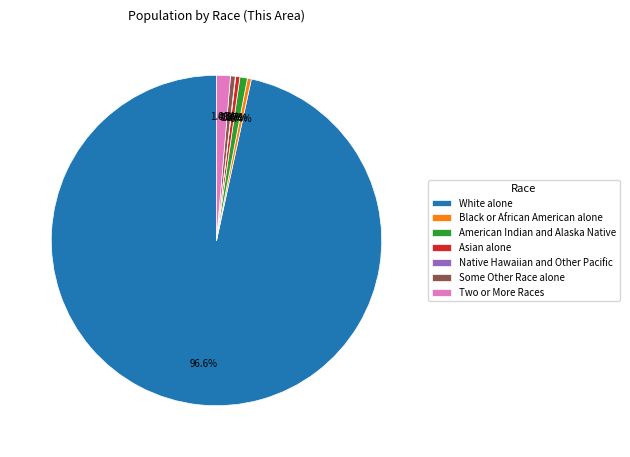

Does any single category account for the majority?

Yes